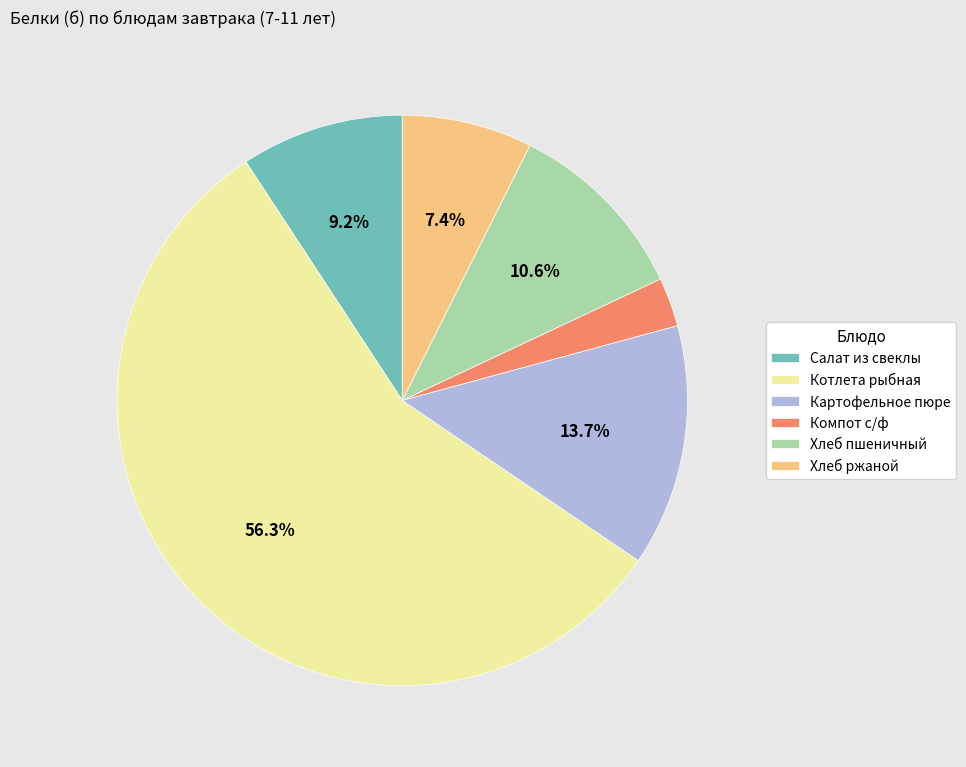

Between Картофельное пюре and Хлеб пшеничный, which is larger?

Картофельное пюре